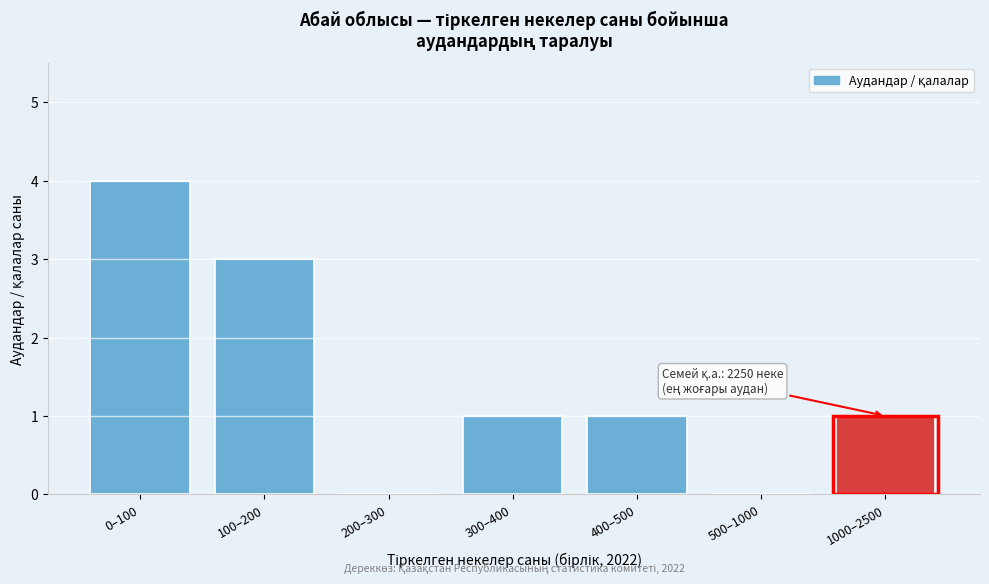

Reading left to right, list all the values displayed in this chart.

0–100=4	100–200=3	200–300=0	300–400=1	400–500=1	500–1000=0	1000–2500=1